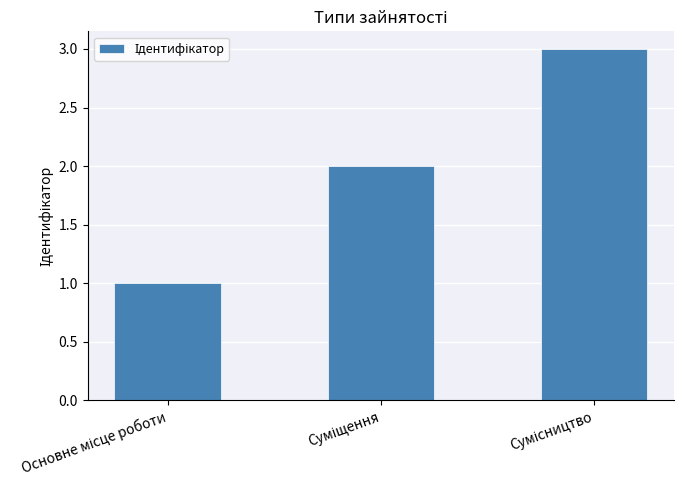

What is the sum of all values?

6